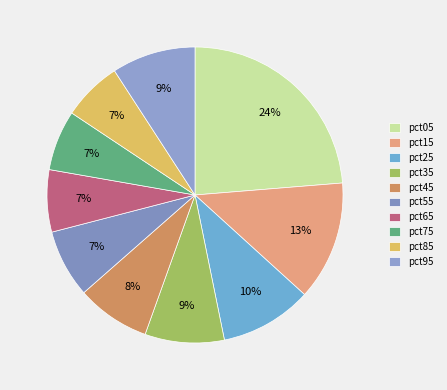

Count the number of slices in the pie.

10